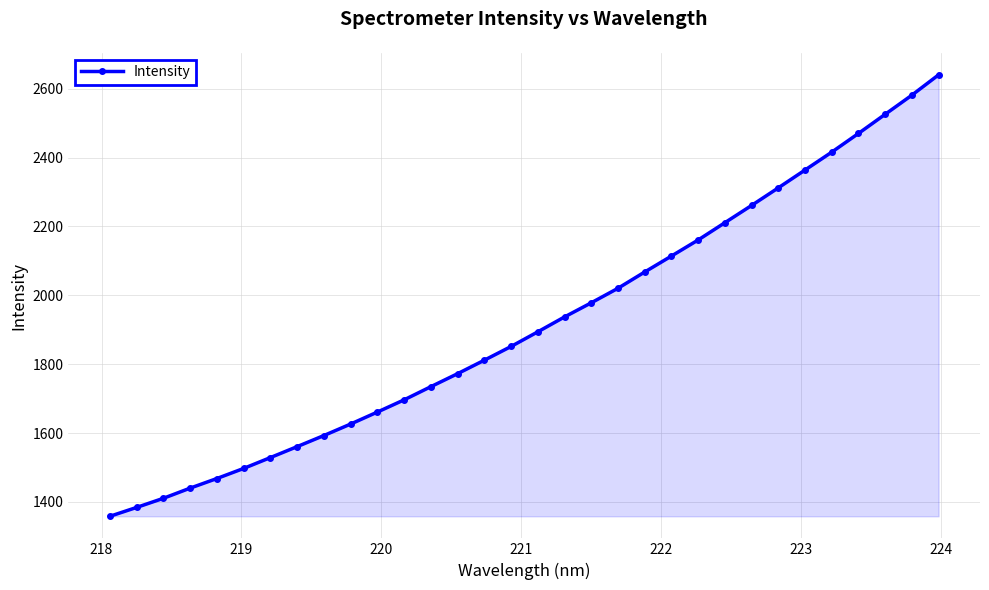

What is the value of the 22nd point from the left?

2114.1